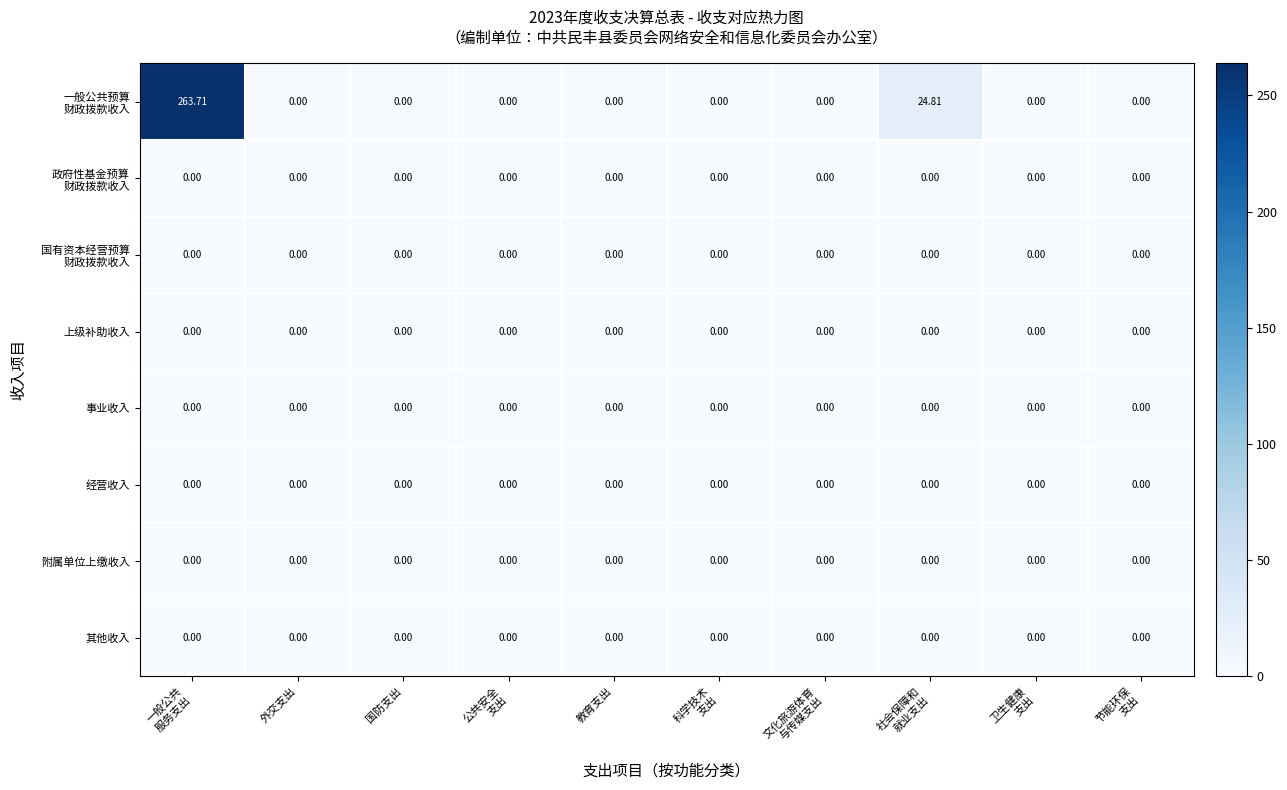

Which category has the highest value across all series?

一般公共
服务支出